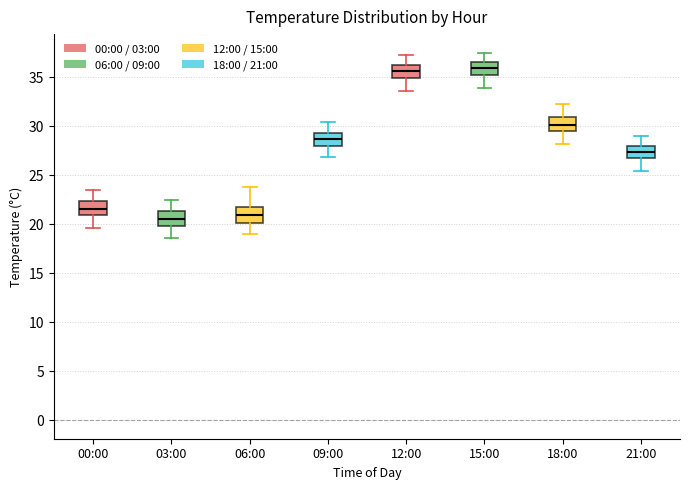

Reading left to right, read every box against the y-axis: the position of its median line, the range the box covers, and the ends of its whiskers. The values are not printed on the chart, so give them approximately, as read against the axis.

00:00: median 21.5, box 21.0 to 22.5, whiskers 19.5 to 23.5
03:00: median 20.5, box 20.0 to 21.5, whiskers 18.5 to 22.5
06:00: median 21.0, box 20.0 to 22.0, whiskers 19.0 to 24.0
09:00: median 28.5, box 28.0 to 29.5, whiskers 27.0 to 30.5
12:00: median 35.5, box 35.0 to 36.5, whiskers 33.5 to 37.0
15:00: median 36.0, box 35.0 to 36.5, whiskers 34.0 to 37.5
18:00: median 30.0, box 29.5 to 31.0, whiskers 28.0 to 32.5
21:00: median 27.5, box 26.5 to 28.0, whiskers 25.5 to 29.0